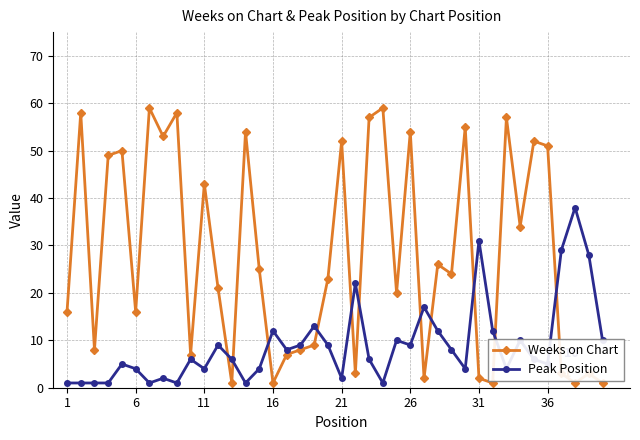

How many interior local peaks does the Weeks on Chart series have?

14